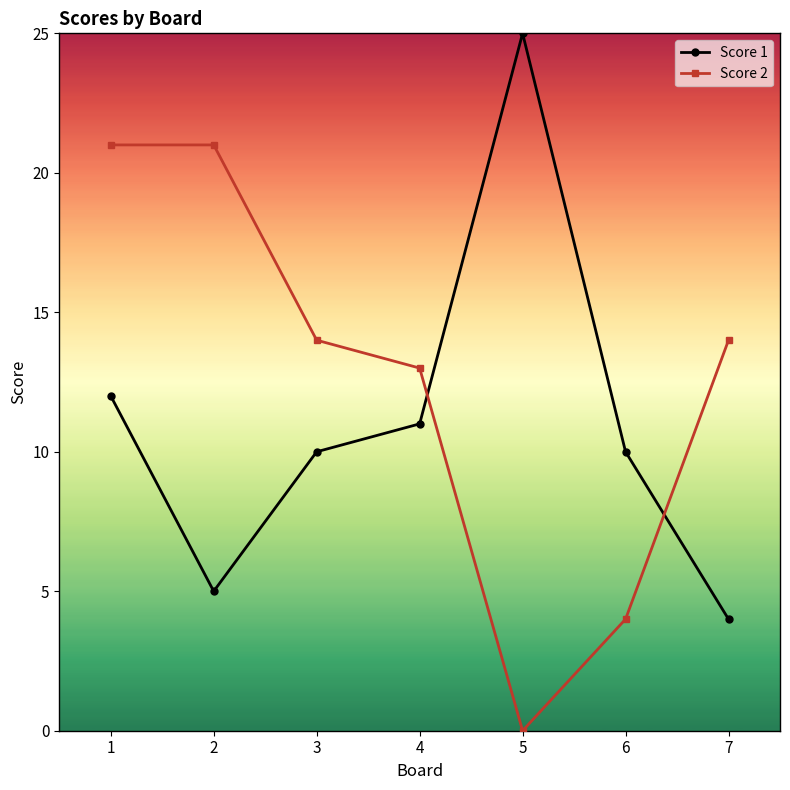

True or false: Score 1 has a value of 11 at 4.

True